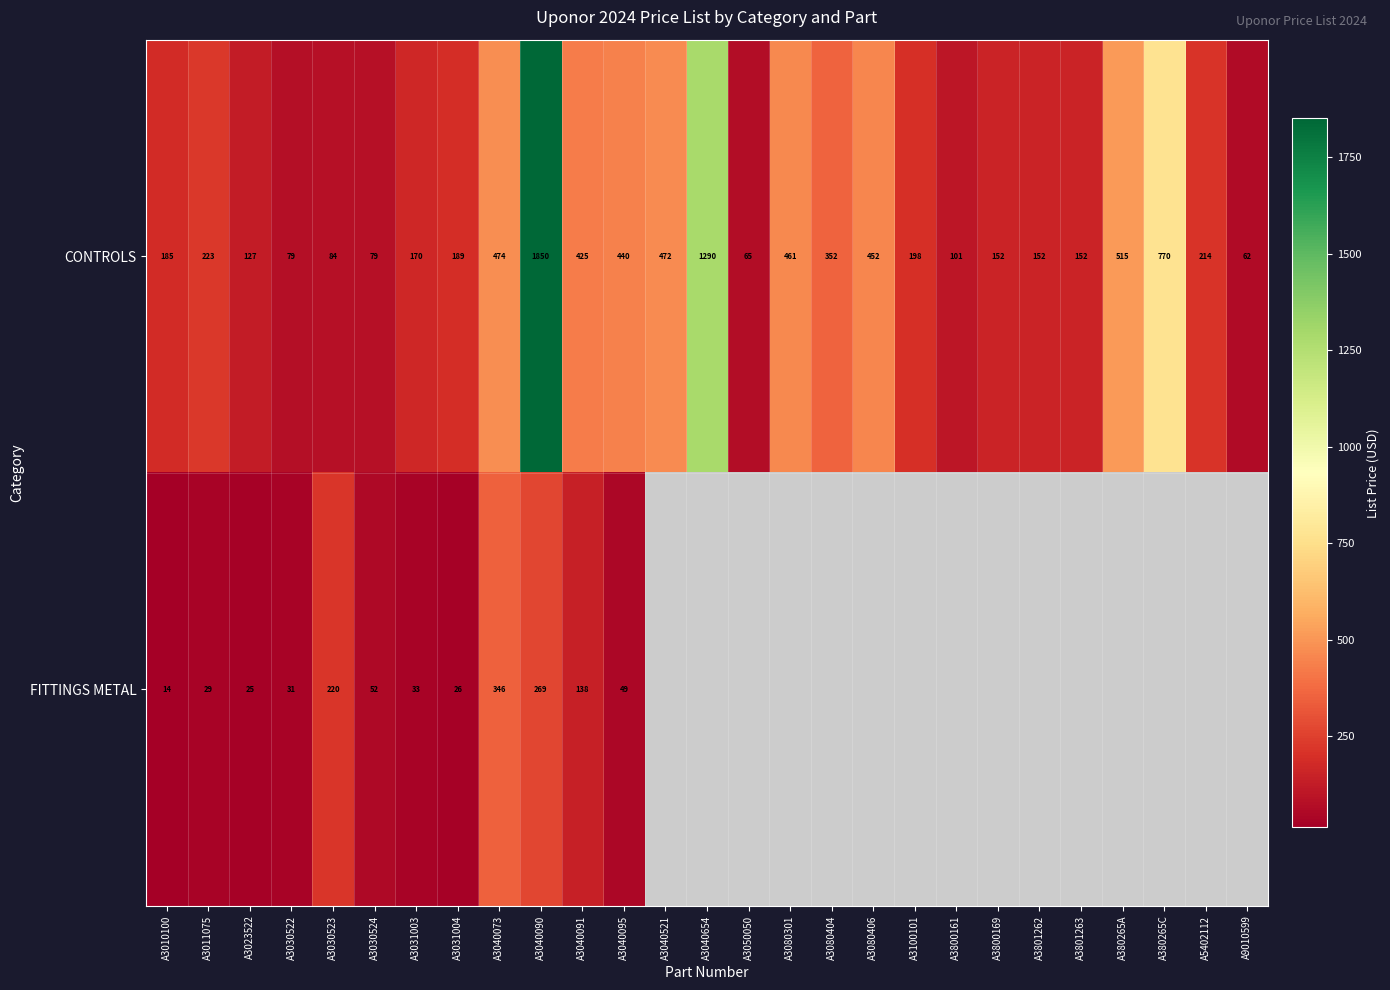

What is the greatest value displayed?

1850.0